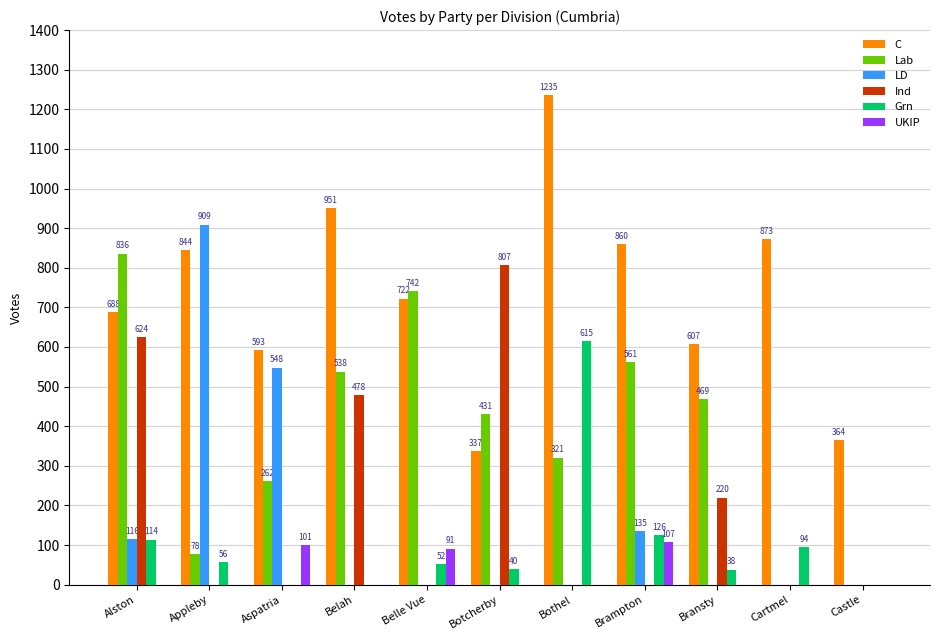

What is the sum of all Grn values?

1135